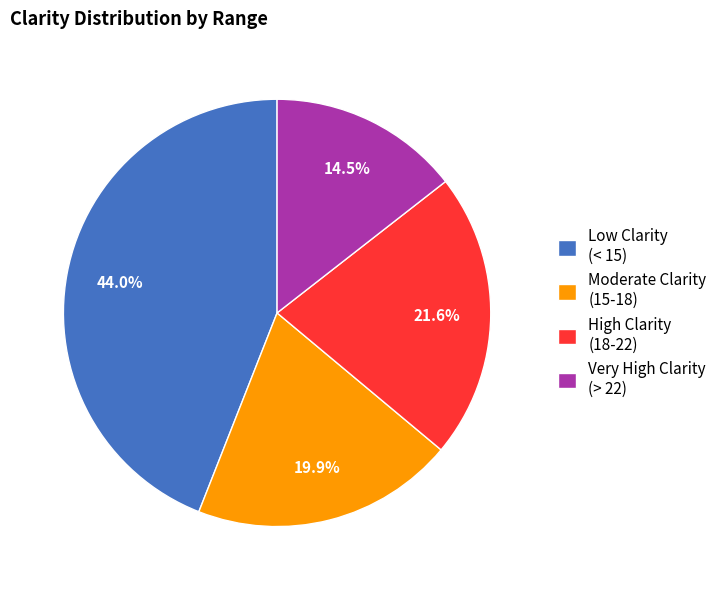

Which slice is the smallest?

Very High Clarity (> 22)